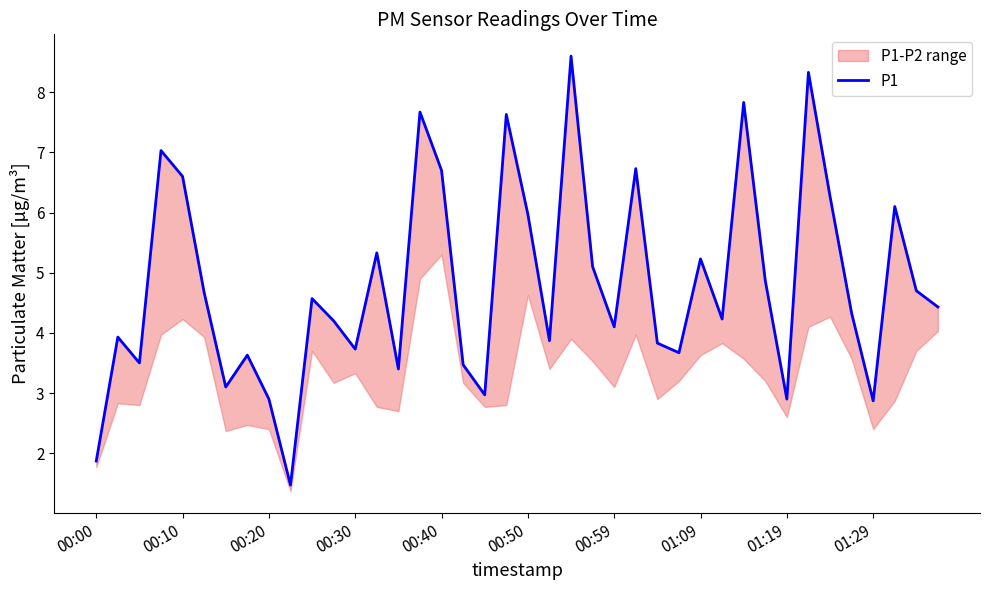

What is the value of the 28th point from the left?

3.7